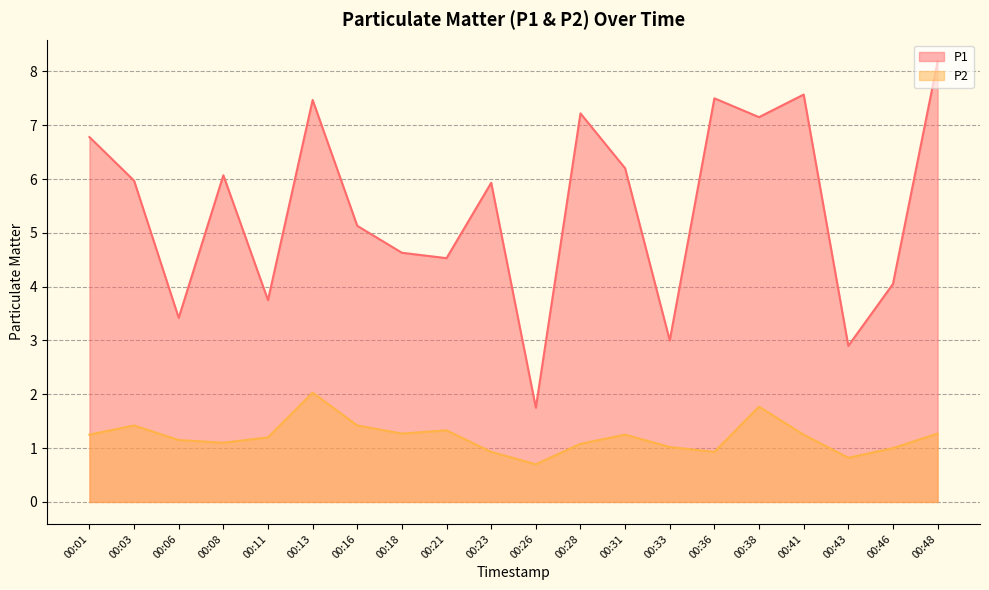

What is the difference between the P1 values at 00:38 and 00:11?

3.4